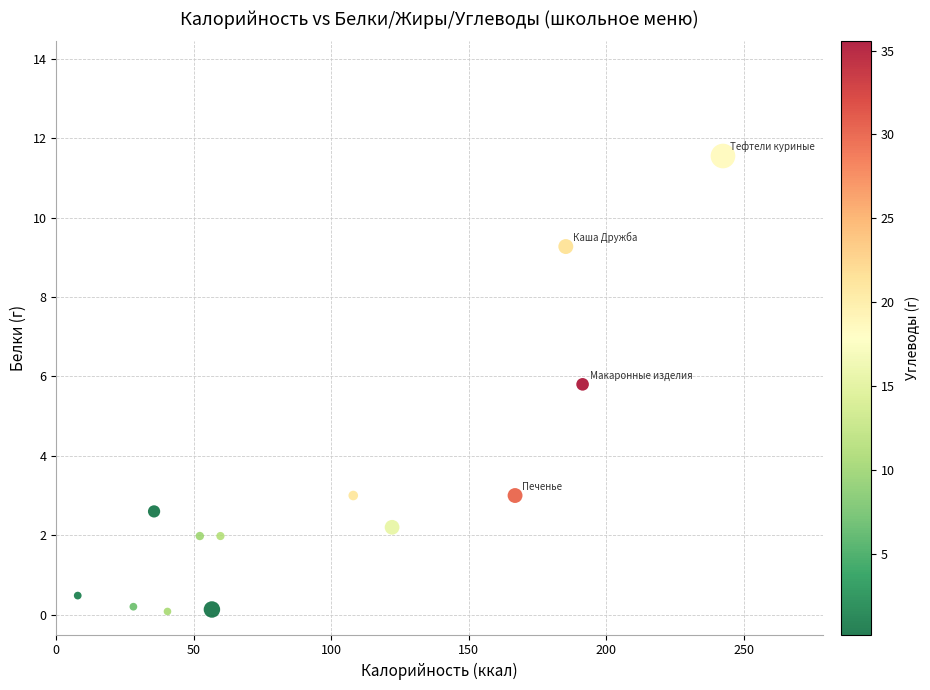

What is the range of Y values (max minus min)?

11.5